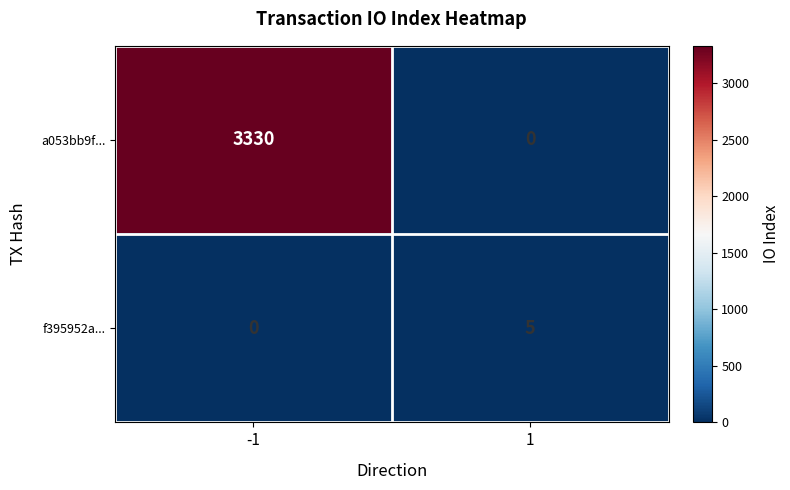

What is the sum of the a053bb9f... values at 1 and -1?

3330